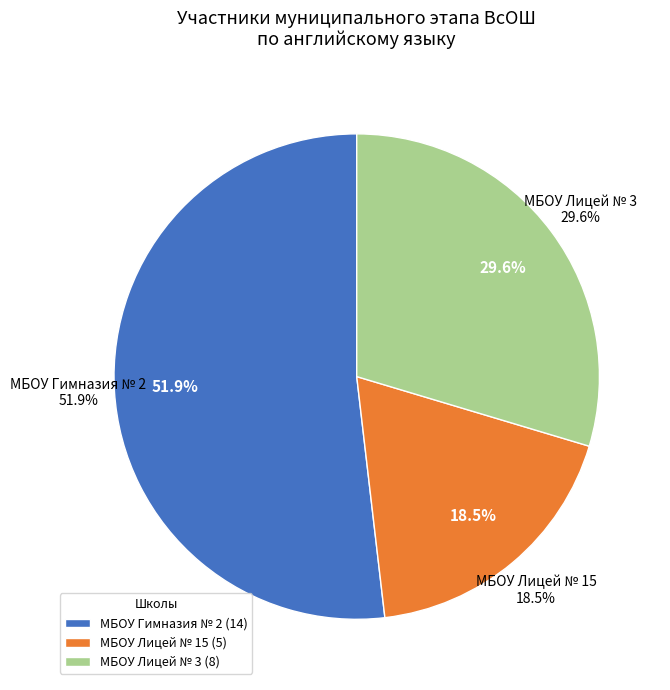

How many slices are in this pie chart?

3